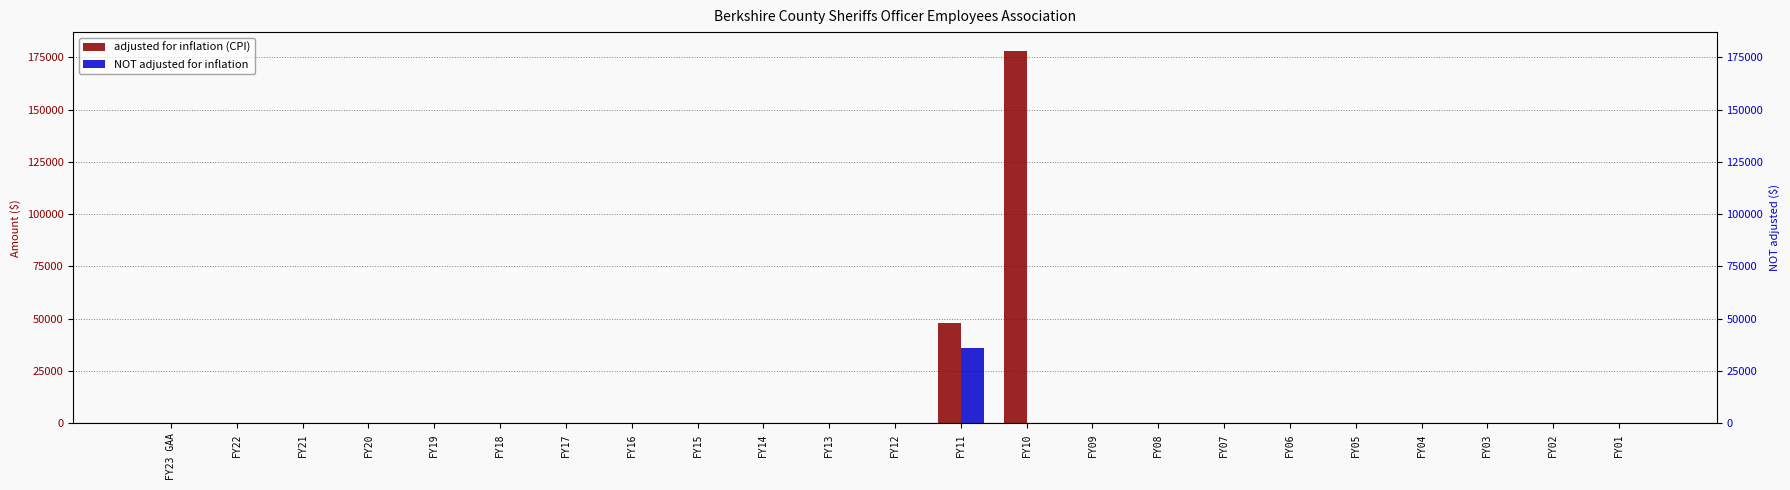

Which series has the largest total across all categories?

adjusted for inflation (CPI)